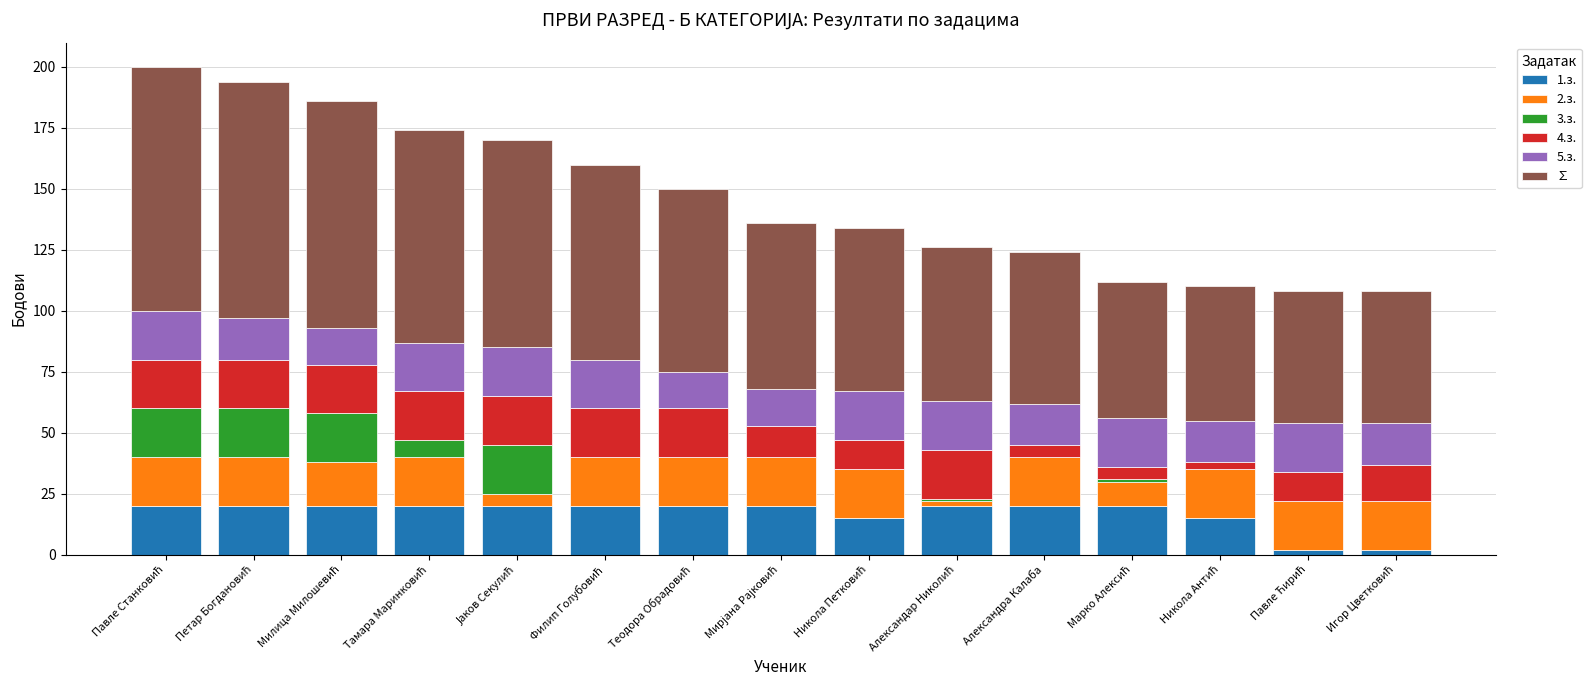

Which series has the largest total across all categories?

∑